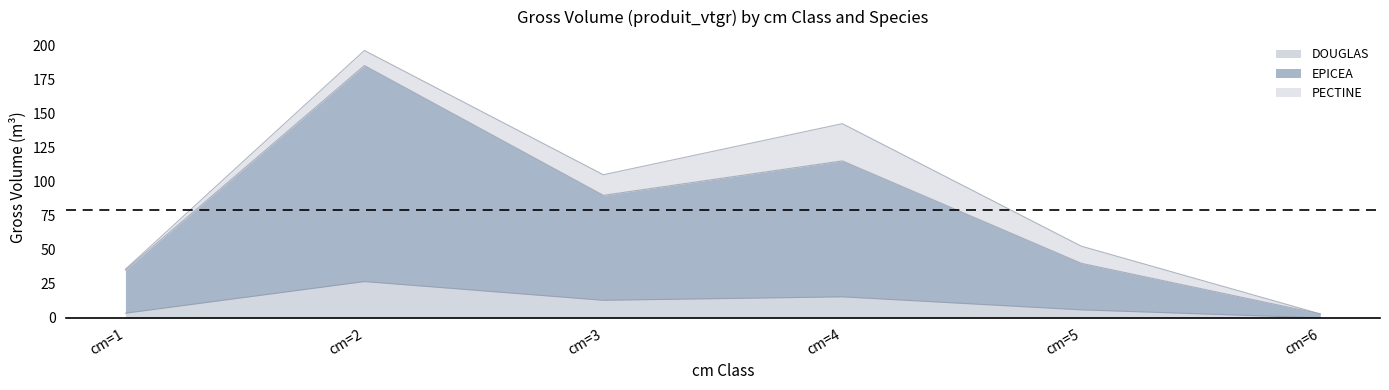

True or false: EPICEA and DOUGLAS intersect in this chart.

False